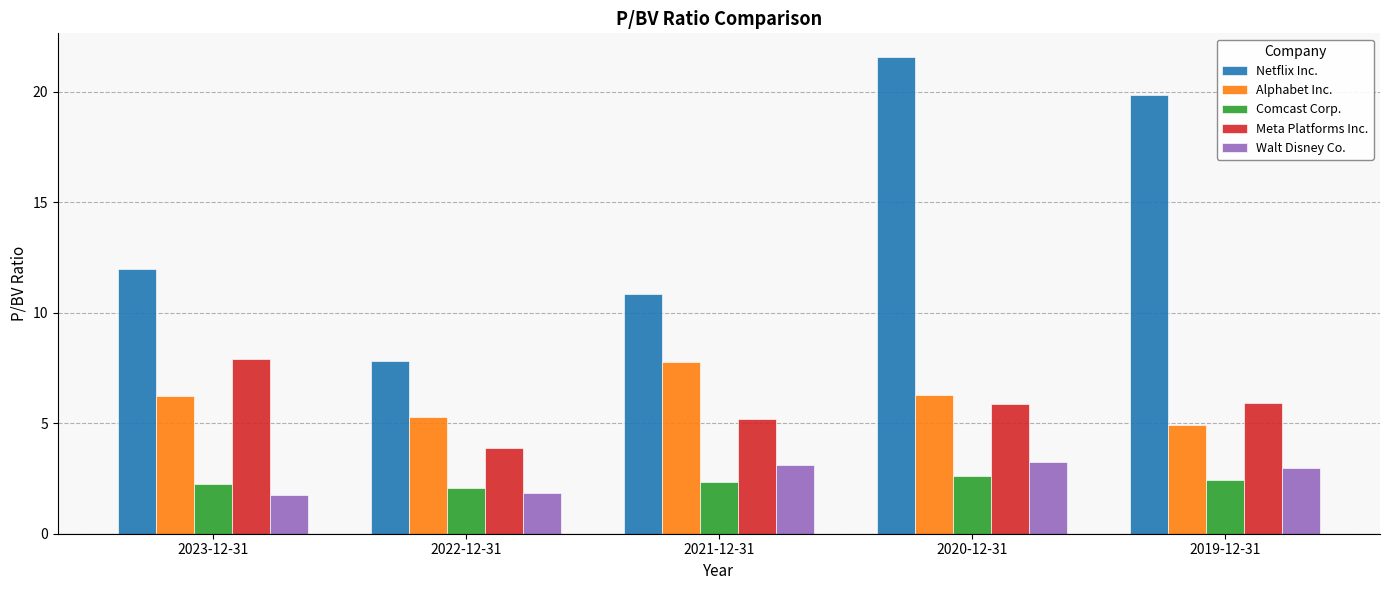

How many data points in Walt Disney Co. are above 2?

3